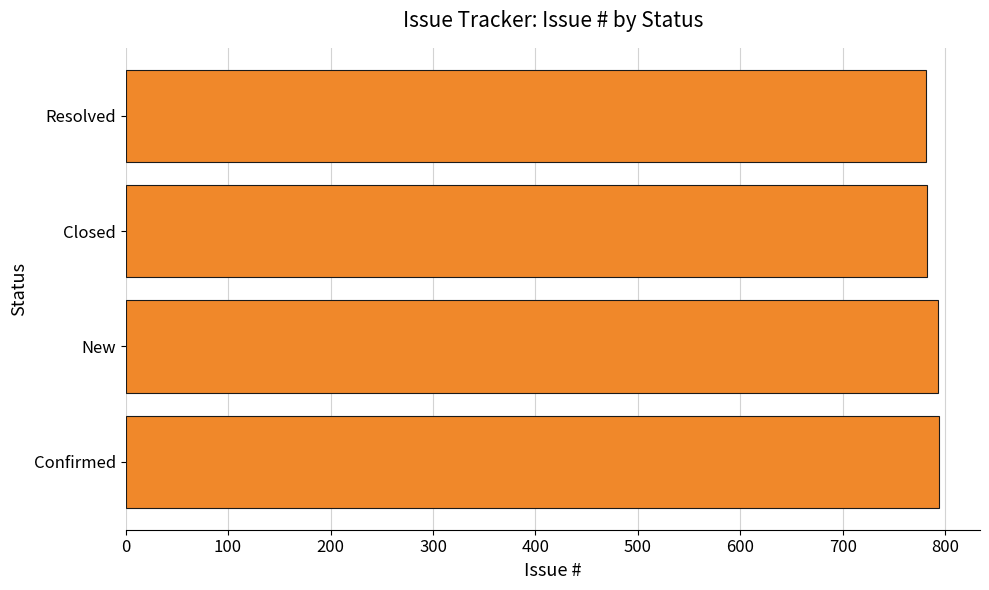

What is the sum of all values?

3150